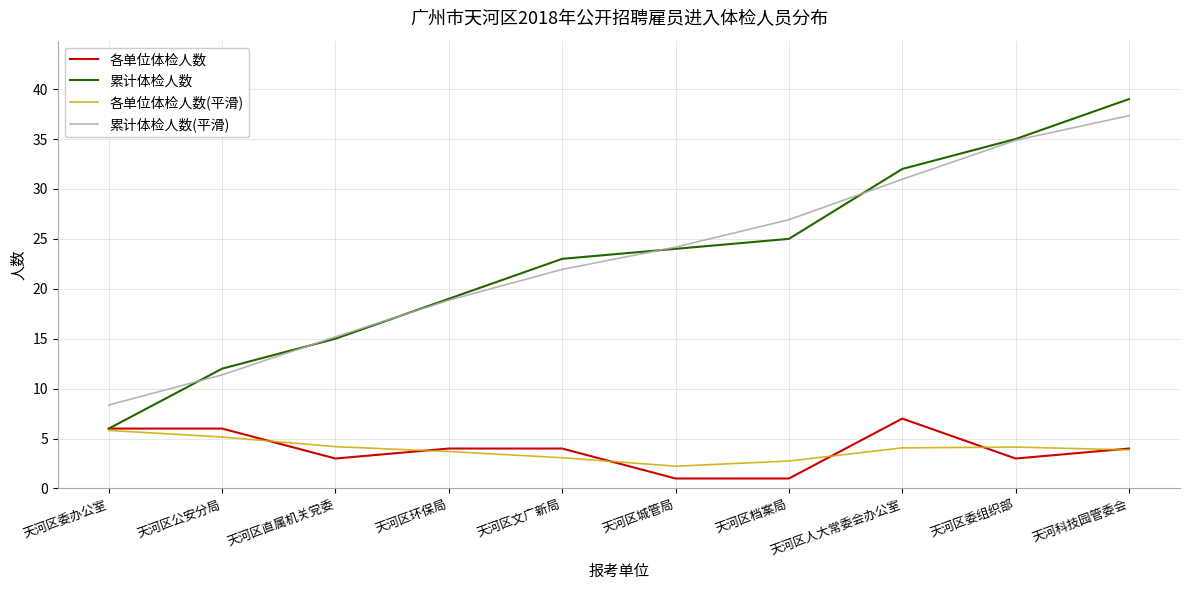

Which series has the largest range (max minus min)?

累计体检人数